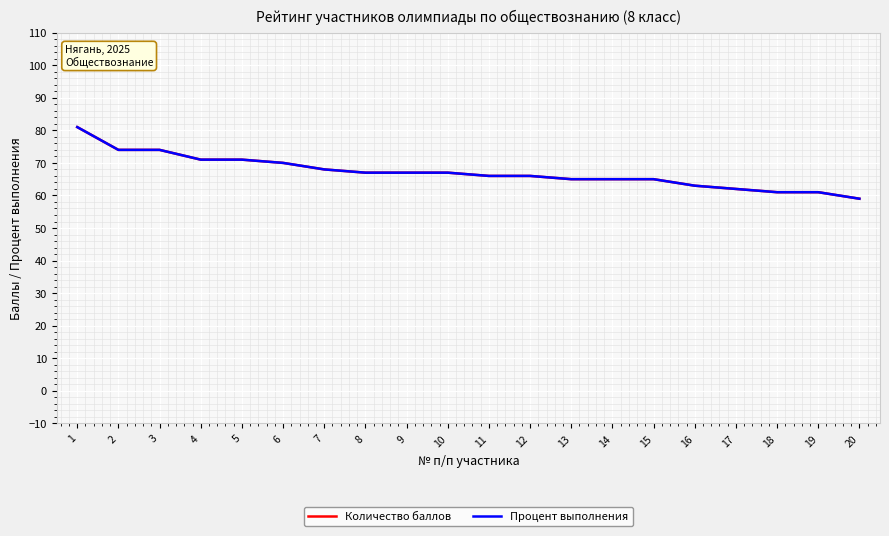

Which category has the lowest value across all series?

20